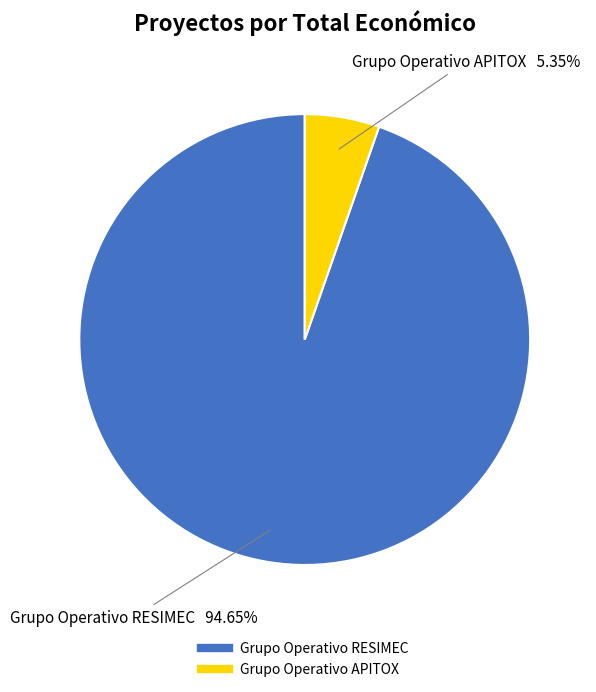

Which has a higher value, Grupo Operativo RESIMEC or Grupo Operativo APITOX?

Grupo Operativo RESIMEC